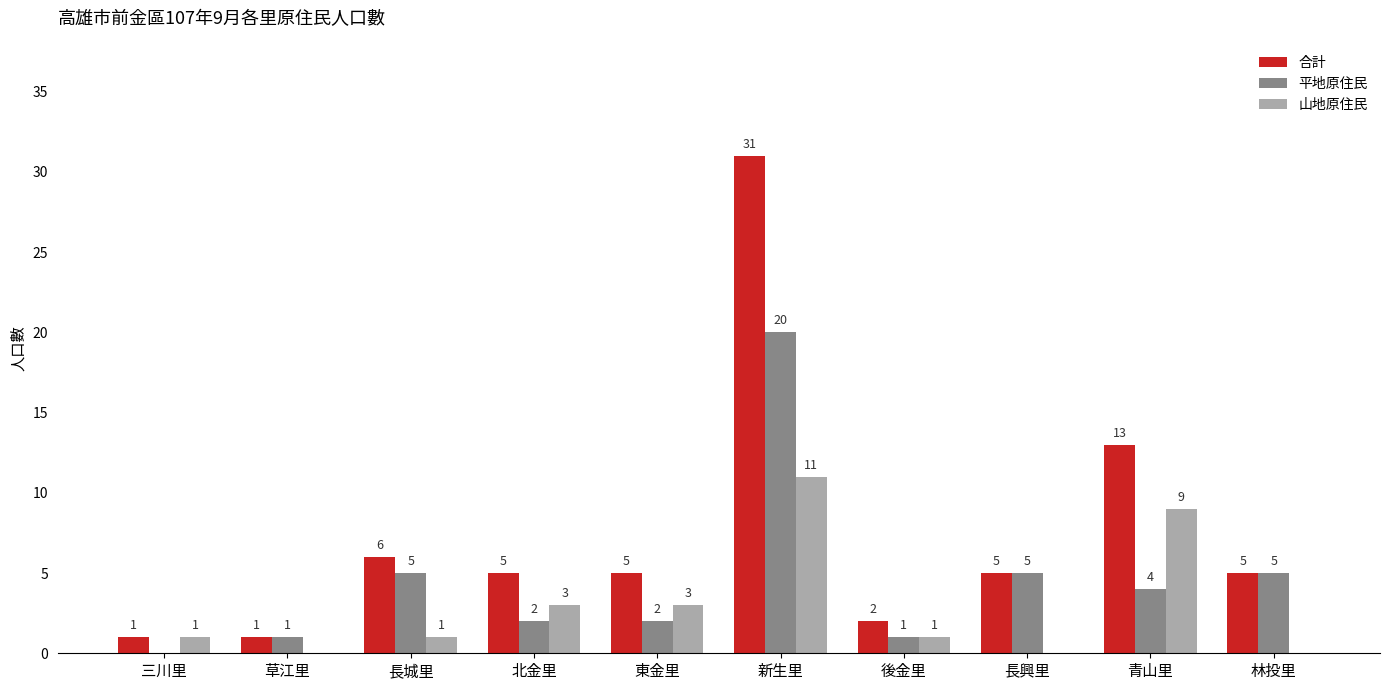

At which category does the chart reach its peak across all series?

新生里